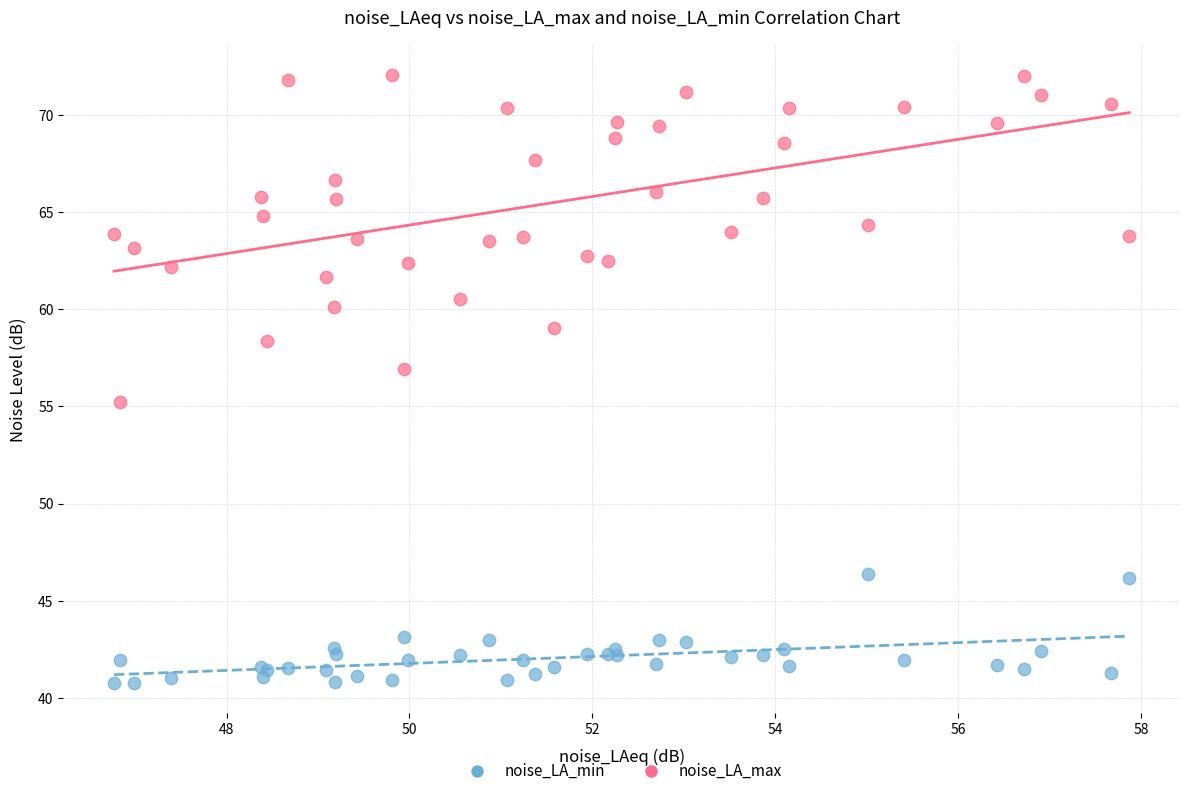

Which series reaches the minimum Y coordinate?

noise_LA_min